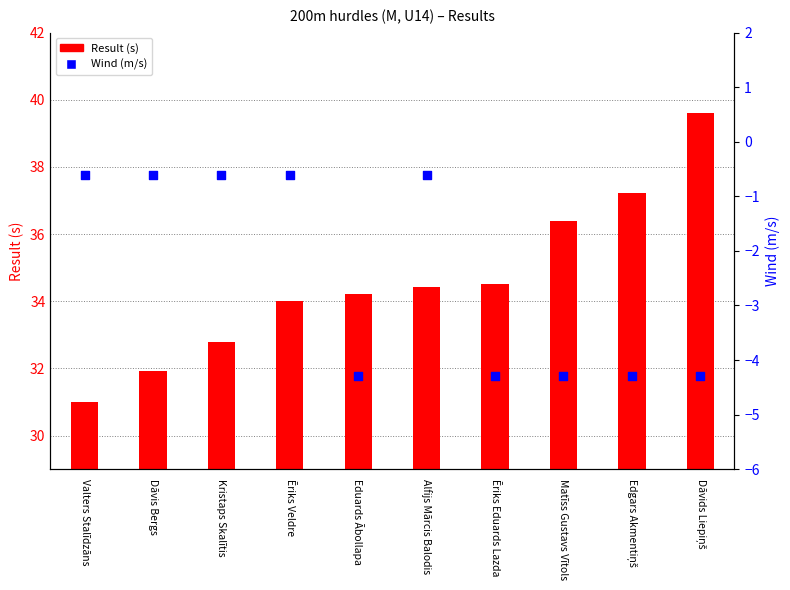

Which series contains the lowest Y value?

Wind (m/s)